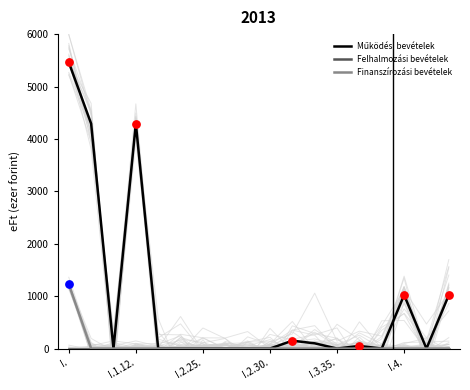

What are all the series names shown in the legend?

Működési bevételek, Felhalmozási bevételek, Finanszírozási bevételek